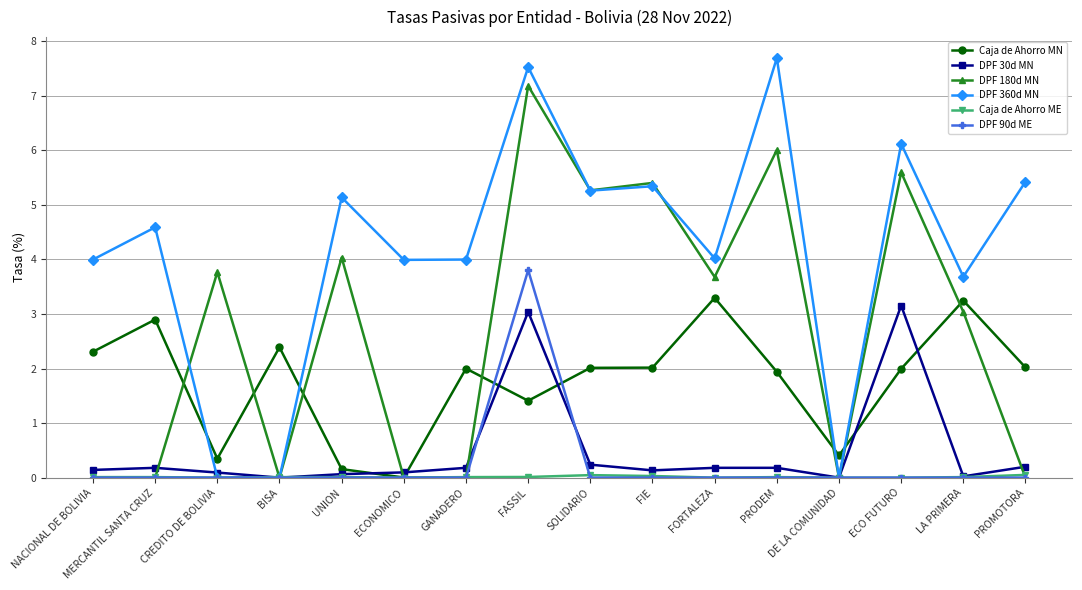

True or false: DPF 360d MN has a value of 5.3 at FIE.

True